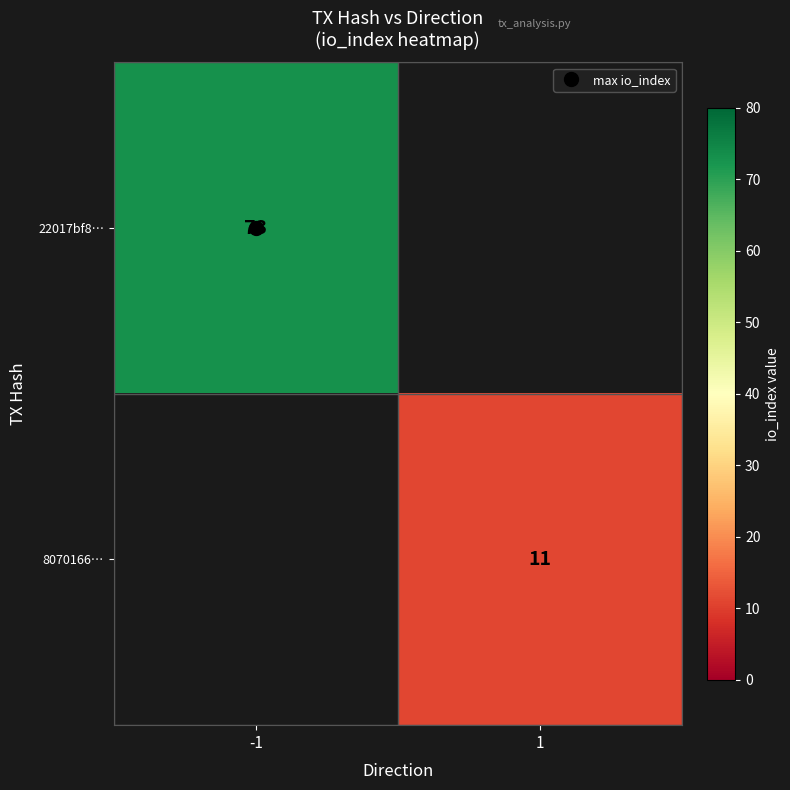

The 8070166… series shows 4 at -1. True or false?

False